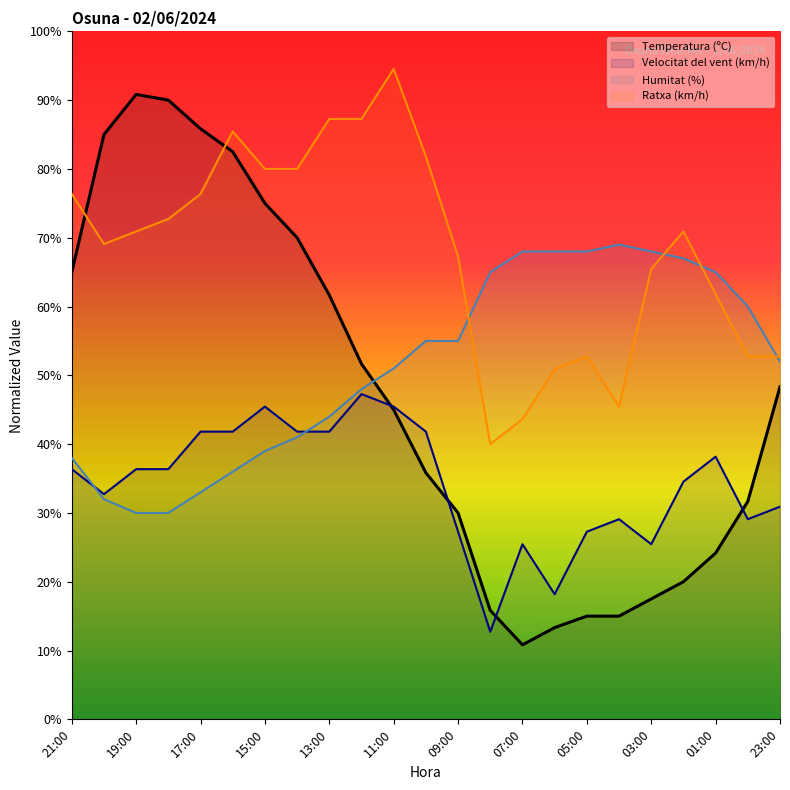

At which label does Ratxa (km/h) first exceed 70?

21:00